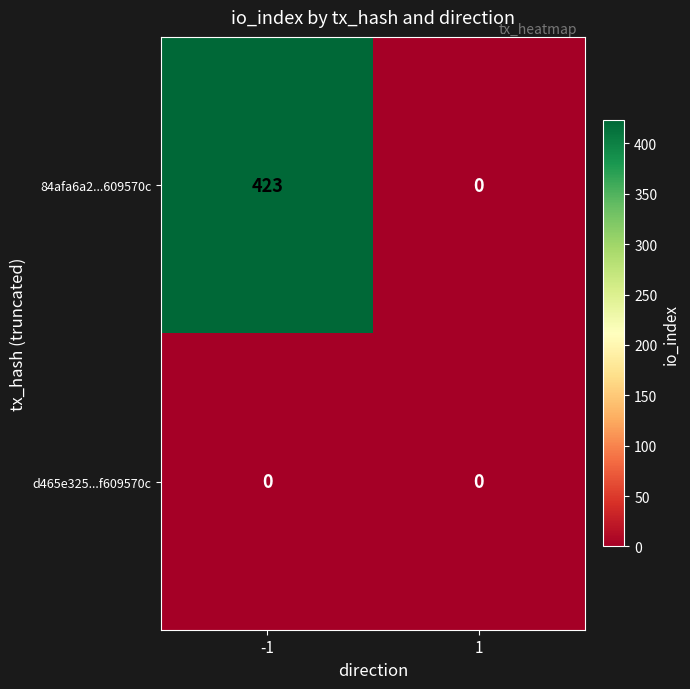

Which label corresponds to the largest value in the chart?

-1